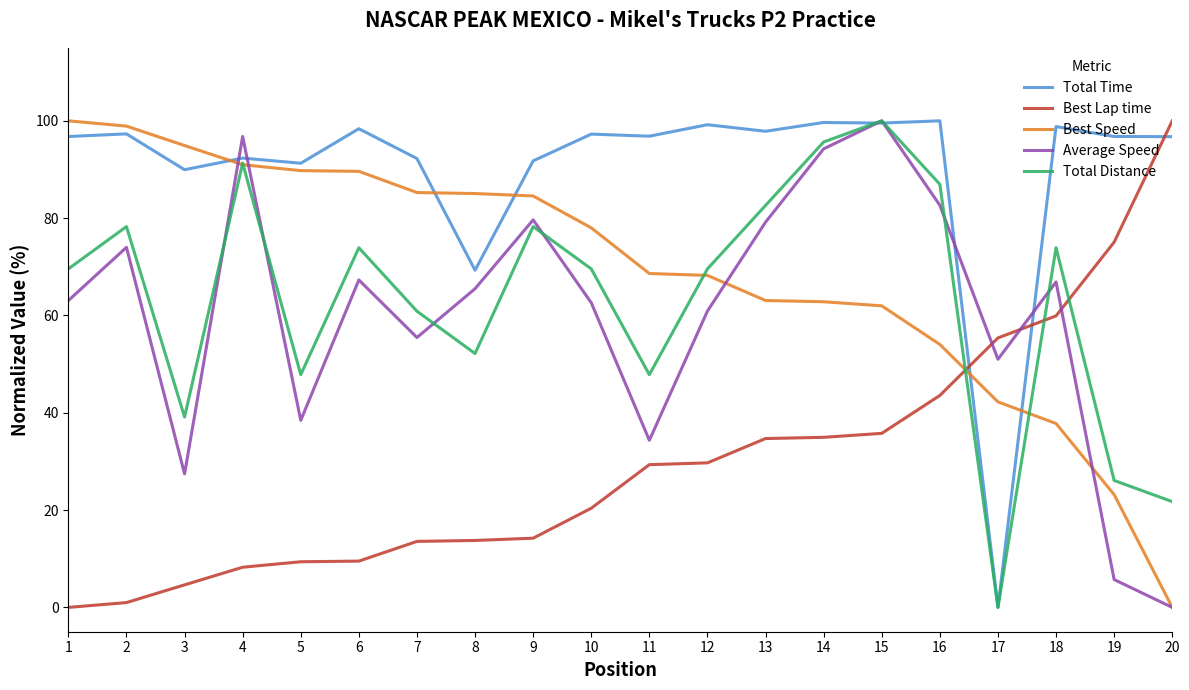

How many values in Best Lap time are above zero?

19